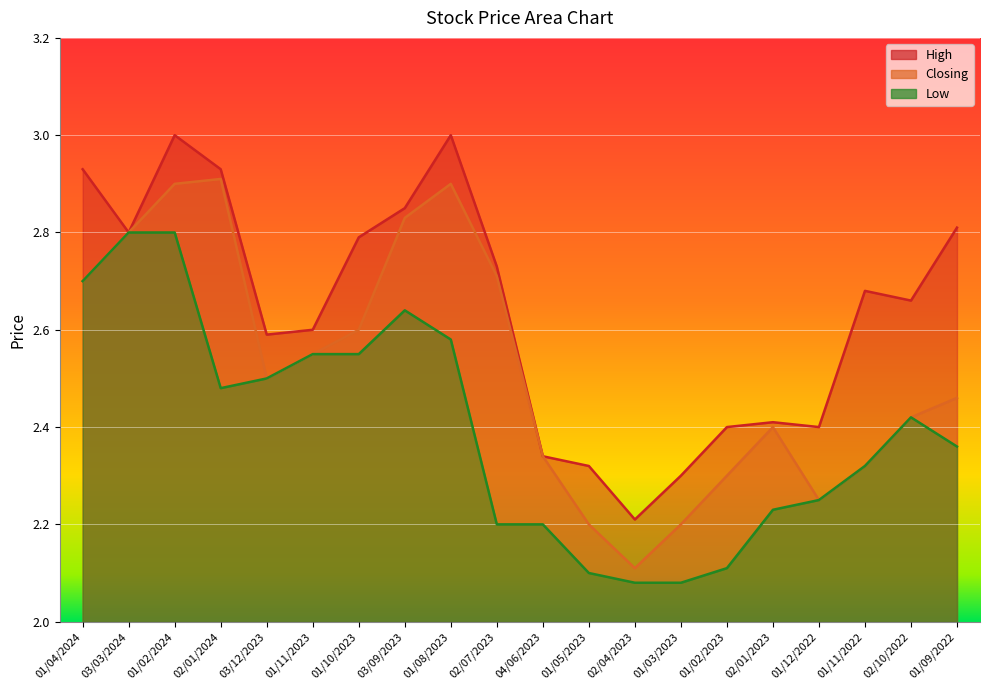

Rank the series by their average value, from lowest to highest.

Low, Closing, High